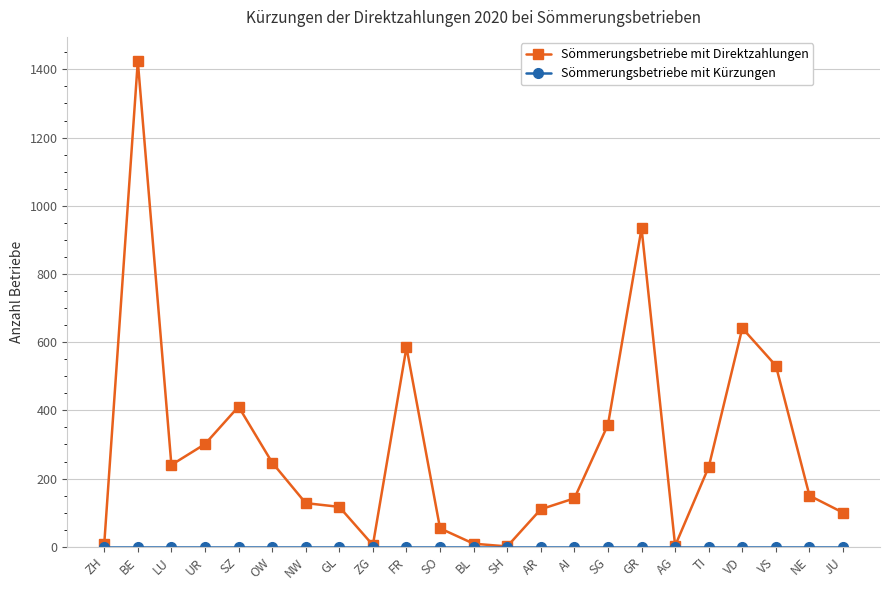

Does the chart have visible grid lines?

Yes